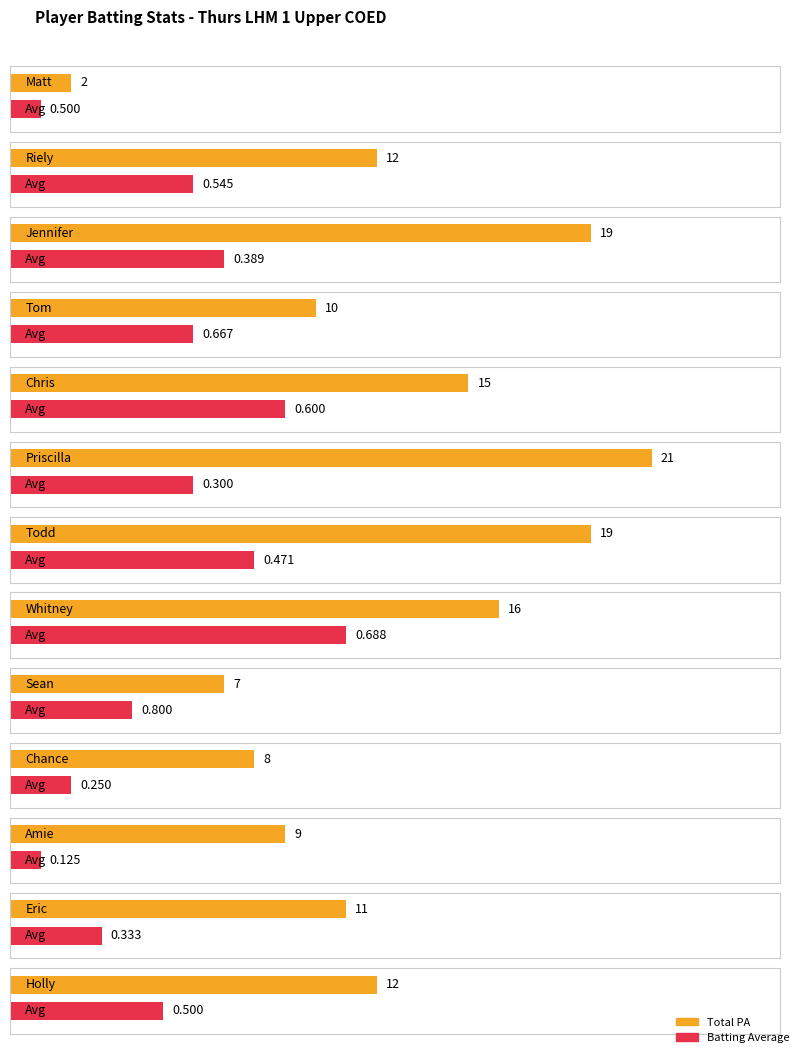

Is it true that PA equals 6 at Eric?

False